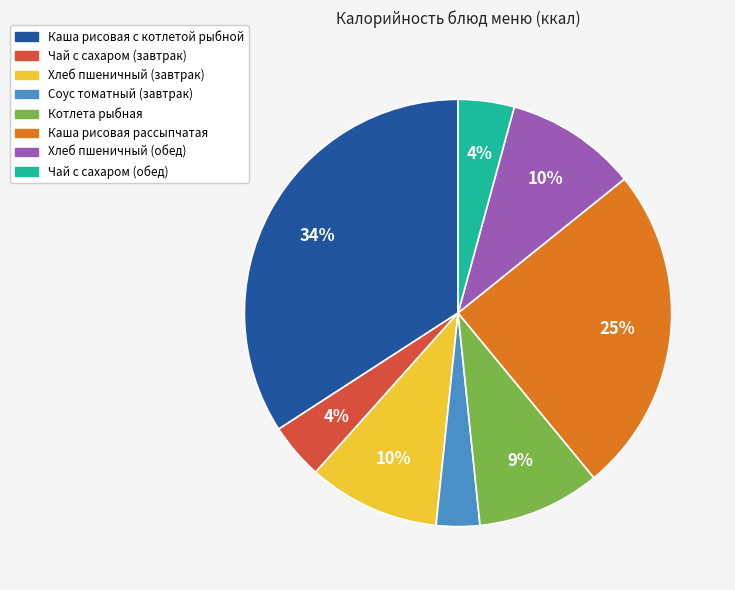

Which slice is the largest?

Каша рисовая с котлетой рыбной